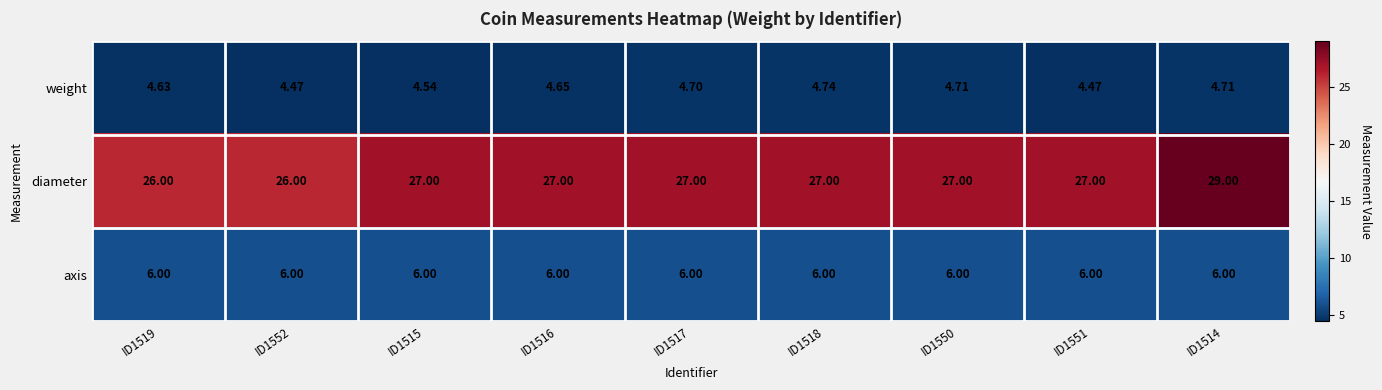

Rank the series at ID1552 from highest to lowest value.

diameter, axis, weight